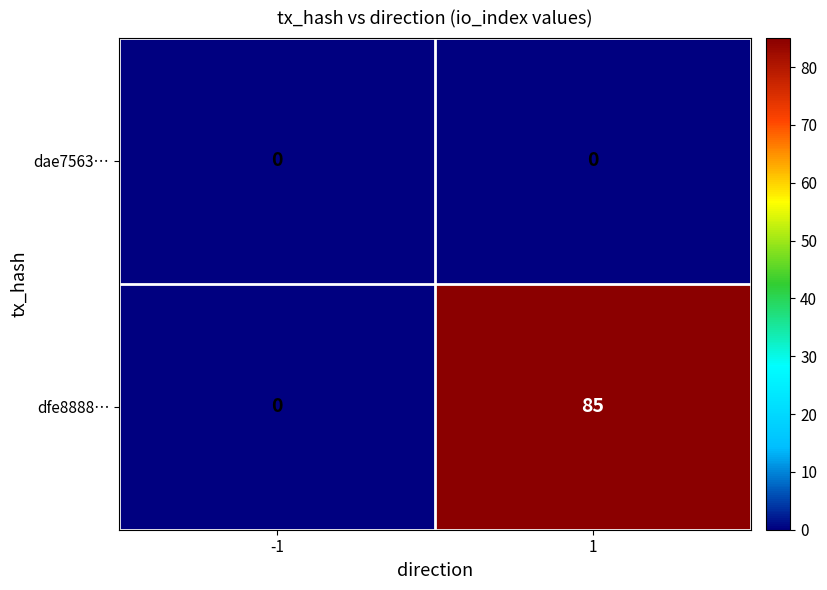

What is the difference between the dfe8888… values at 1 and -1?

85